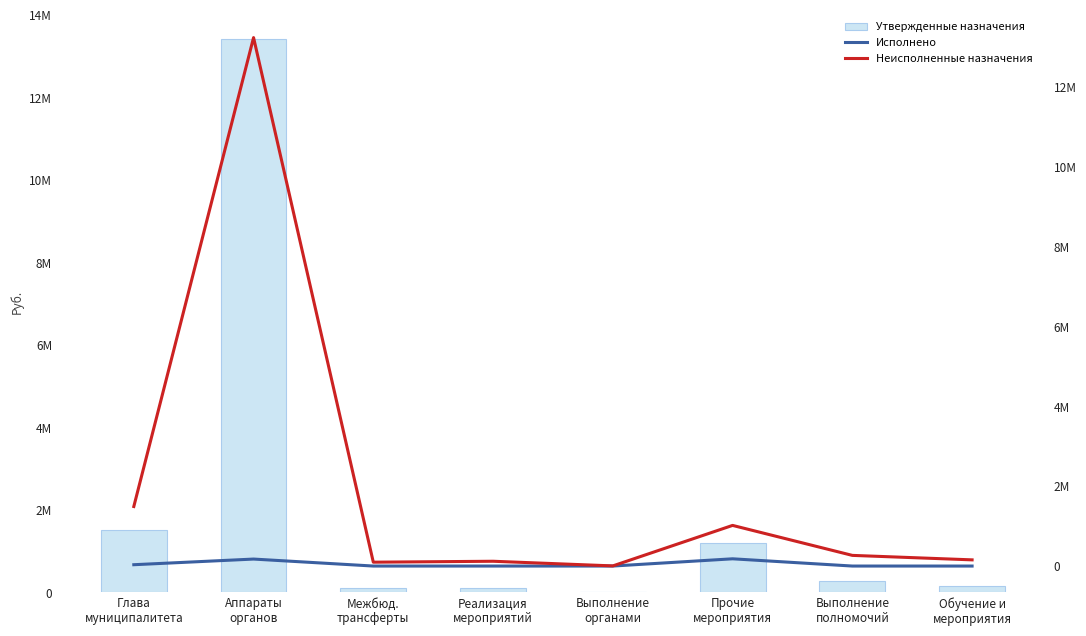

What is the label of the 7th bar from the left?

Выполнение
полномочий